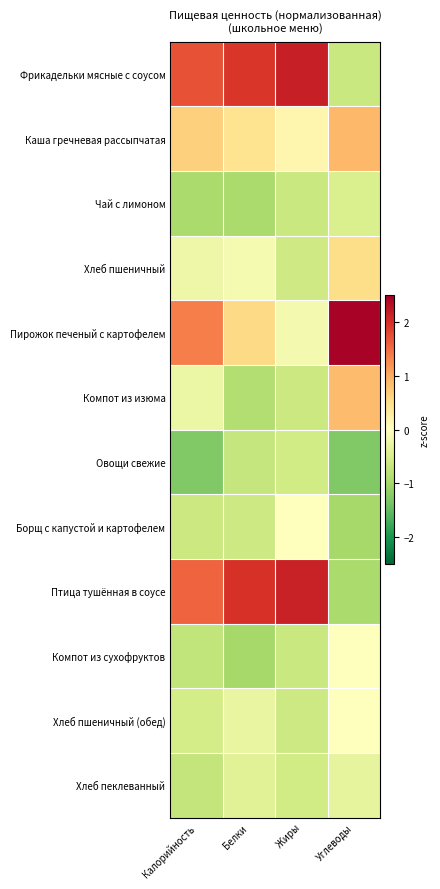

At which category does the chart reach its peak across all series?

Углеводы